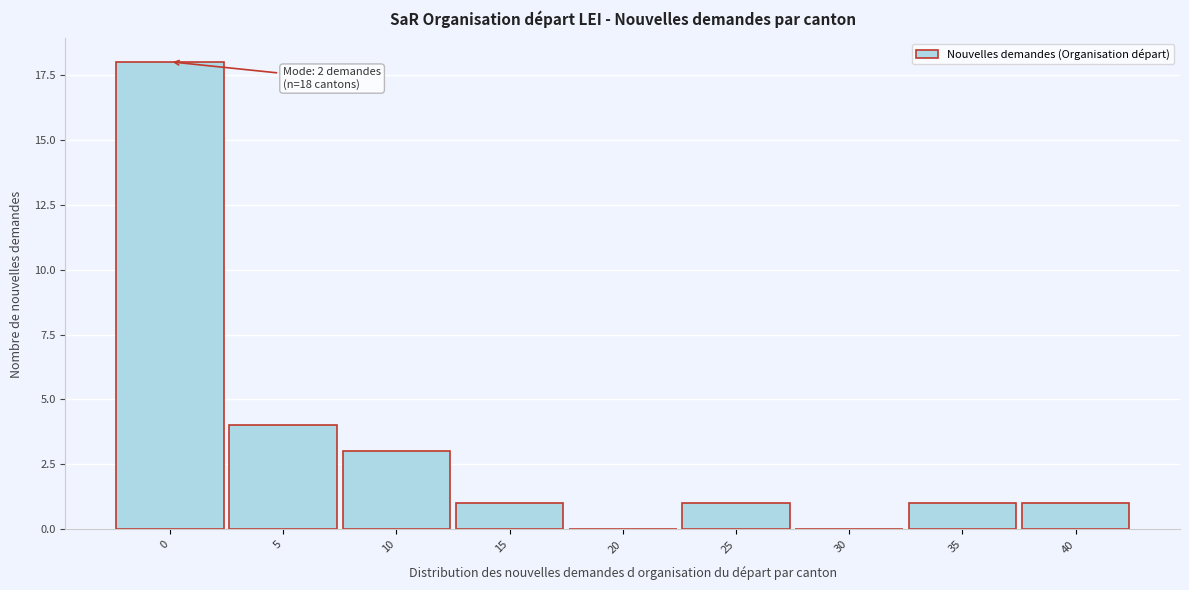

Reading right to left, list all the values displayed in this chart.

40=1	35=1	30=0	25=1	20=0	15=1	10=3	5=4	0=18